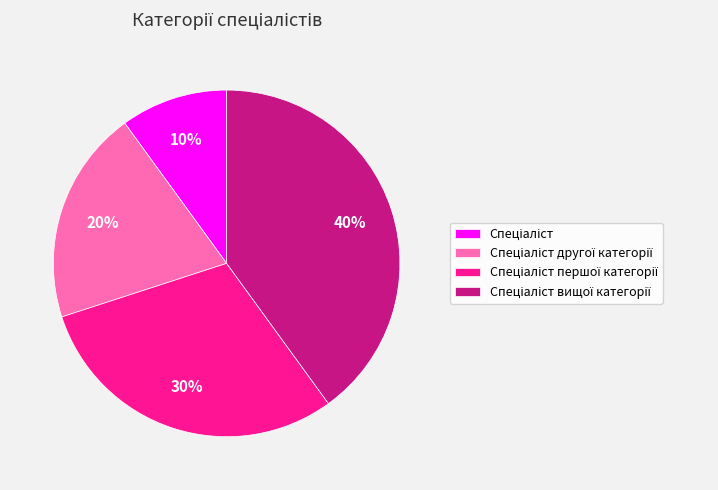

How many segments does this pie chart have?

4